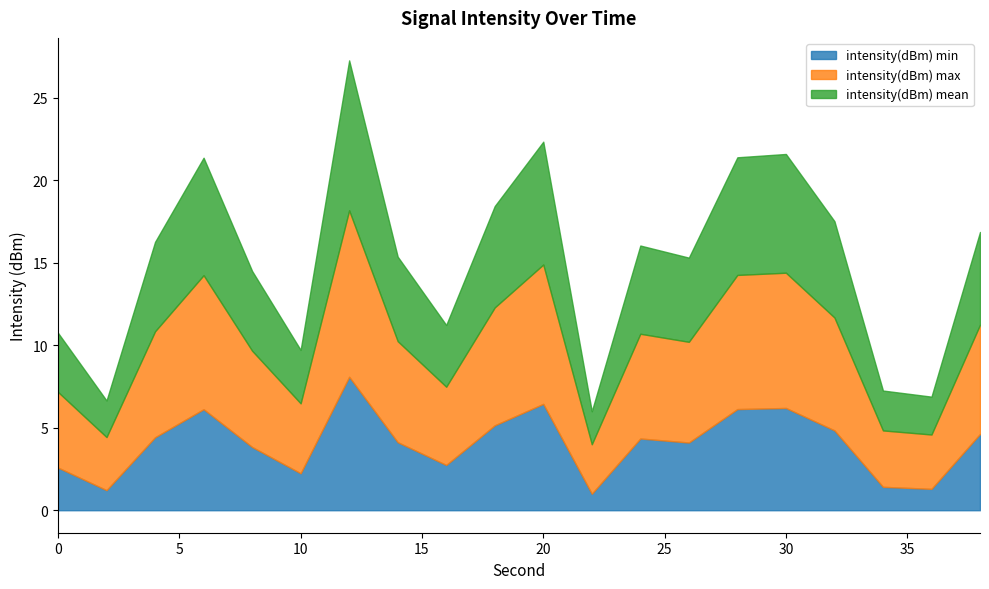

Which series has the largest total across all categories?

intensity(dBm) max